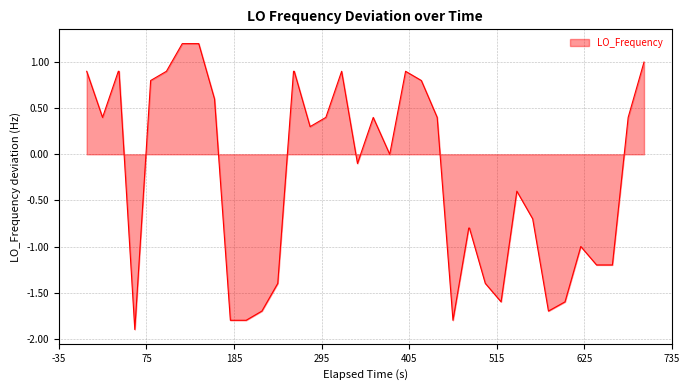

What is the difference between the maximum and minimum values?

3.1